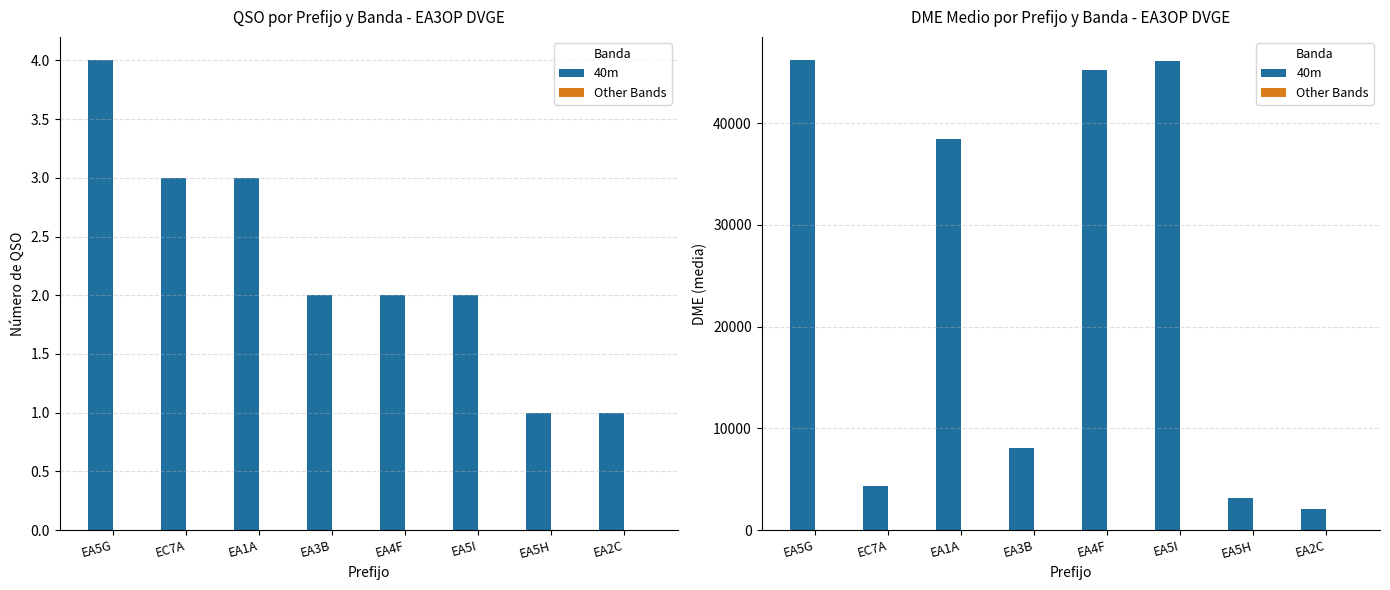

How many data points in 40m are less than 38421?

4